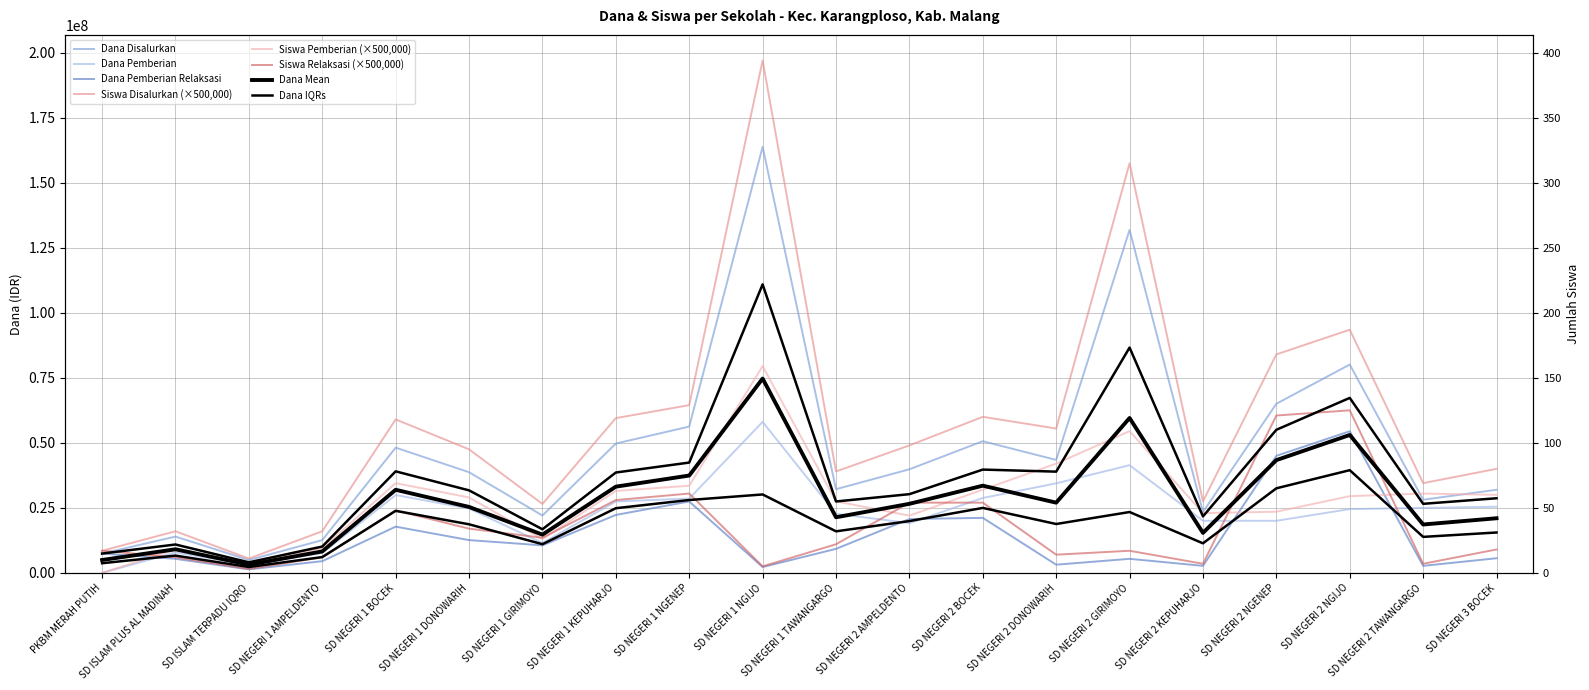

True or false: Siswa Disalurkan and Dana Disalurkan intersect in this chart.

False